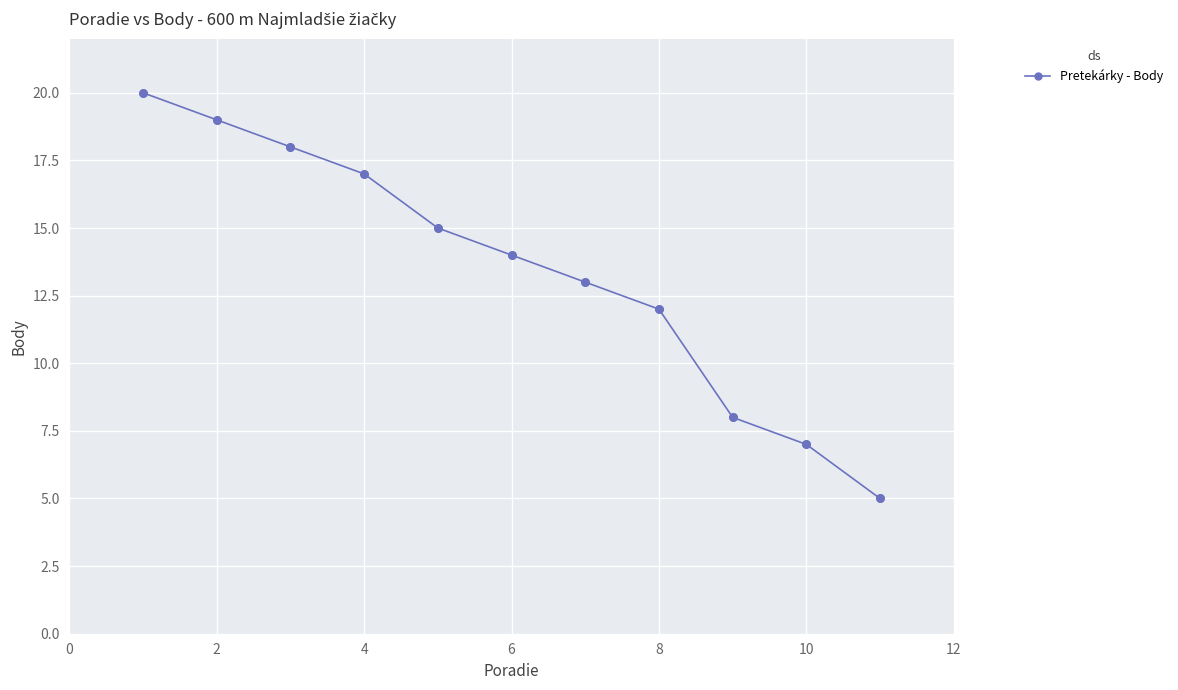

What is the sum of all values?

148